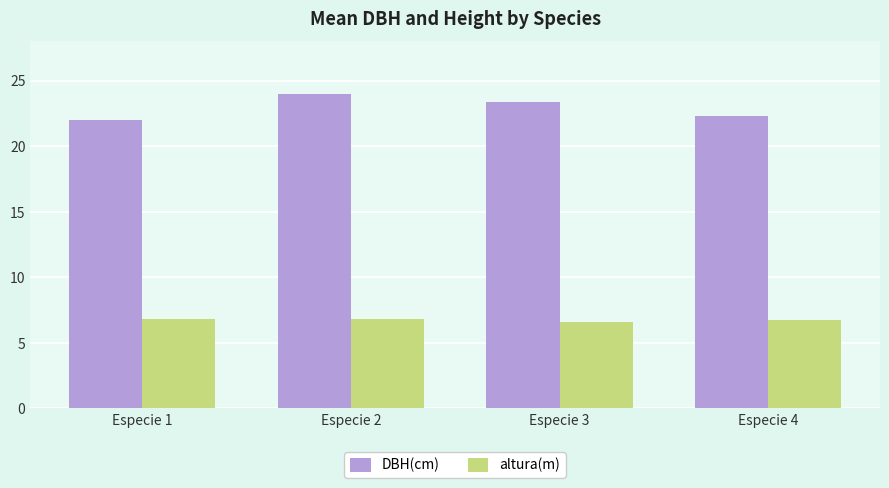

At which label does DBH(cm) reach its peak?

Especie 2